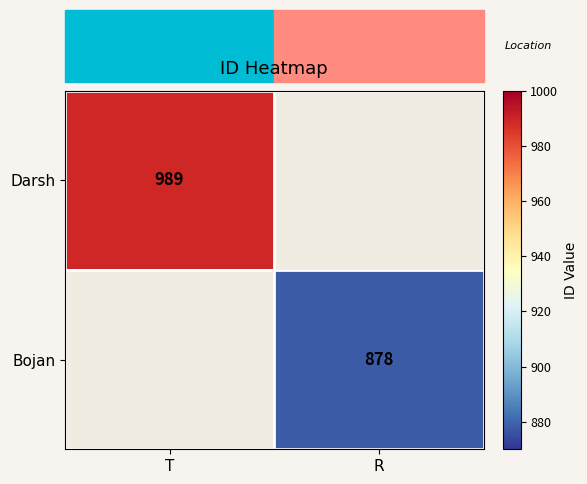

What is the smallest value displayed?

878.0